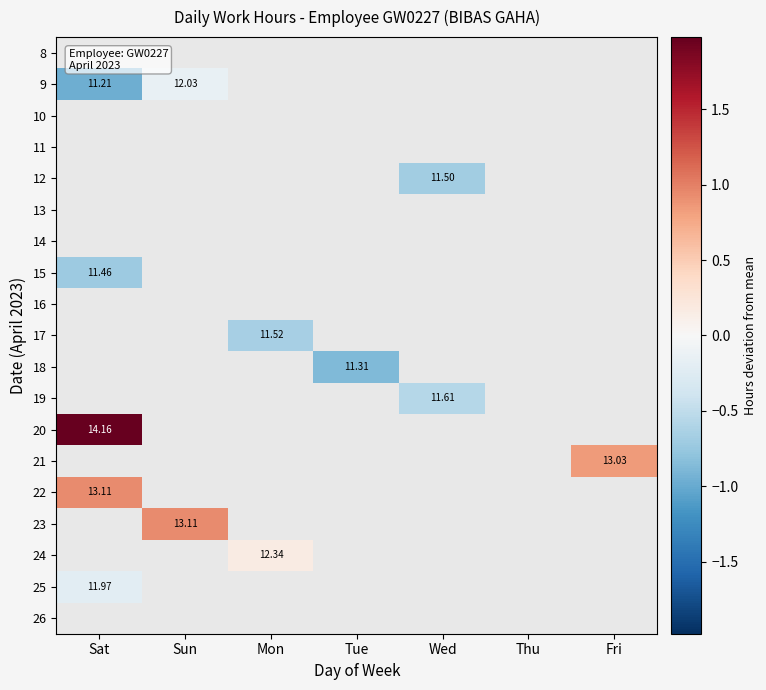

How many positive values does the 24 series have?

1